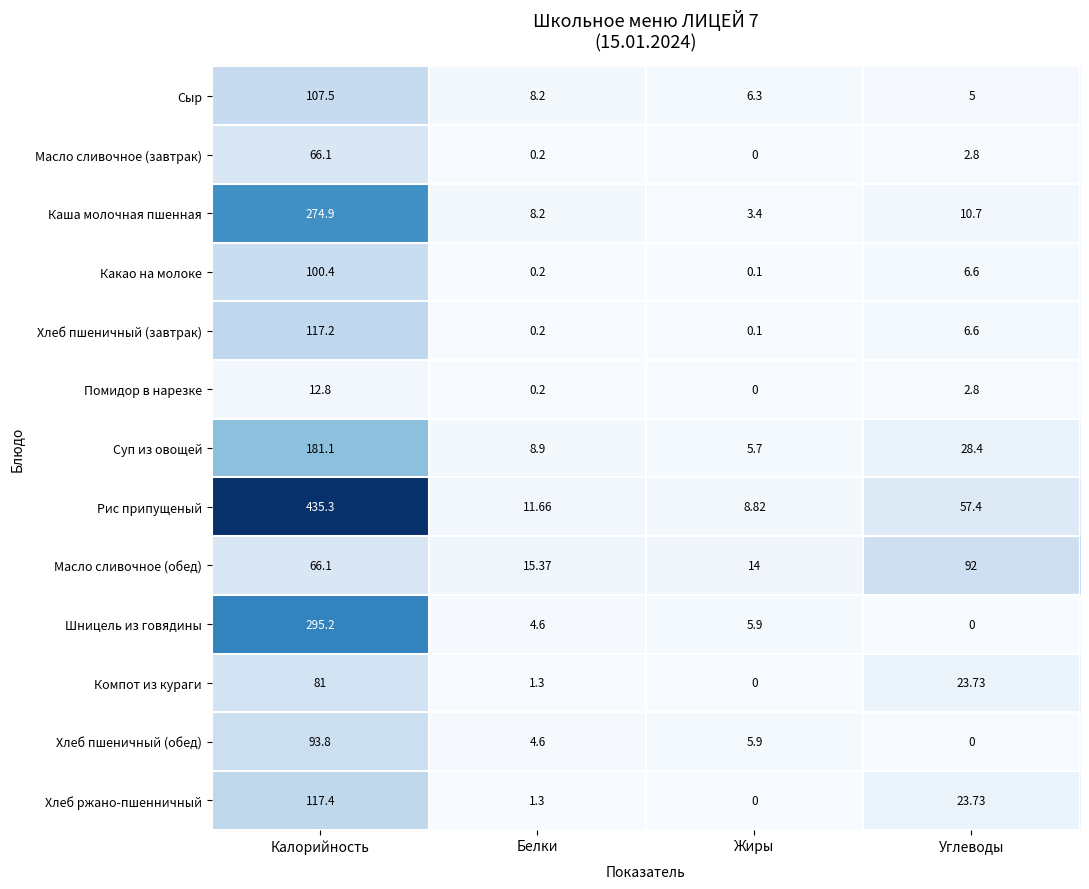

How many categories are shown in the chart?

4